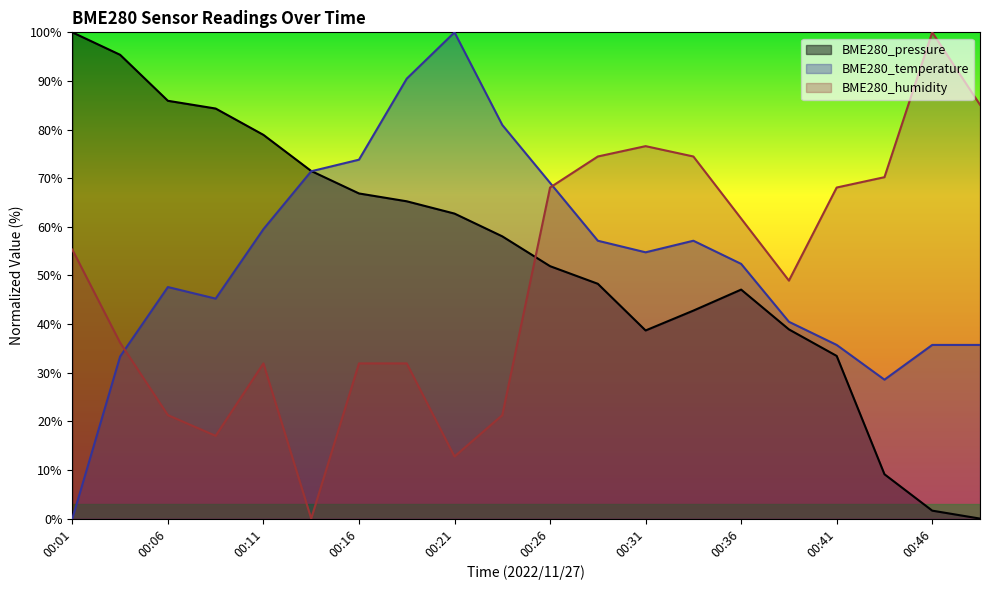

Rank the categories by BME280_pressure value from lowest to highest.

00:49, 00:46, 00:44, 00:41, 00:31, 00:39, 00:34, 00:36, 00:29, 00:26, 00:24, 00:21, 00:19, 00:16, 00:14, 00:11, 00:09, 00:06, 00:04, 00:01